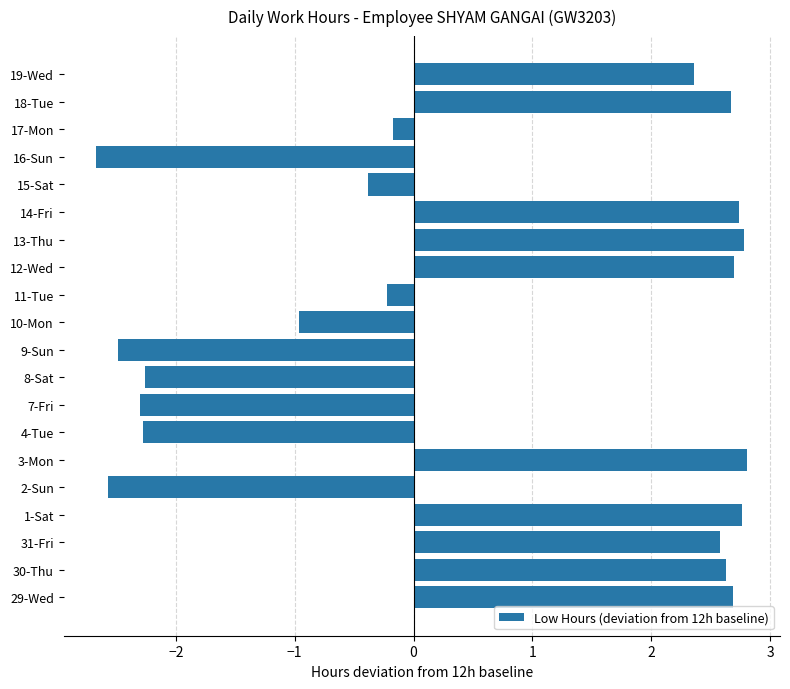

Which has a higher value, 14-Fri or 15-Sat?

14-Fri